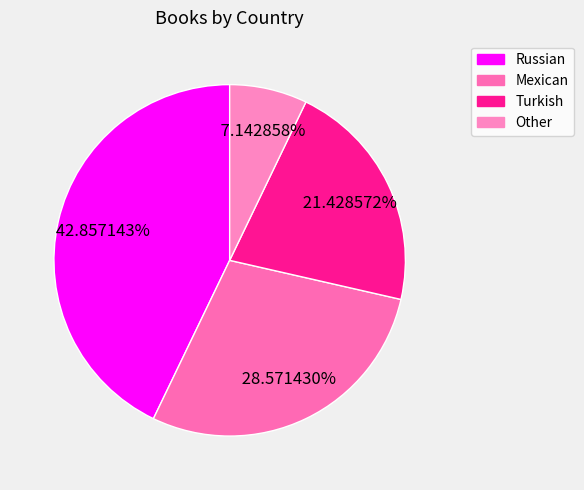

What is the smallest slice in the pie chart?

Other